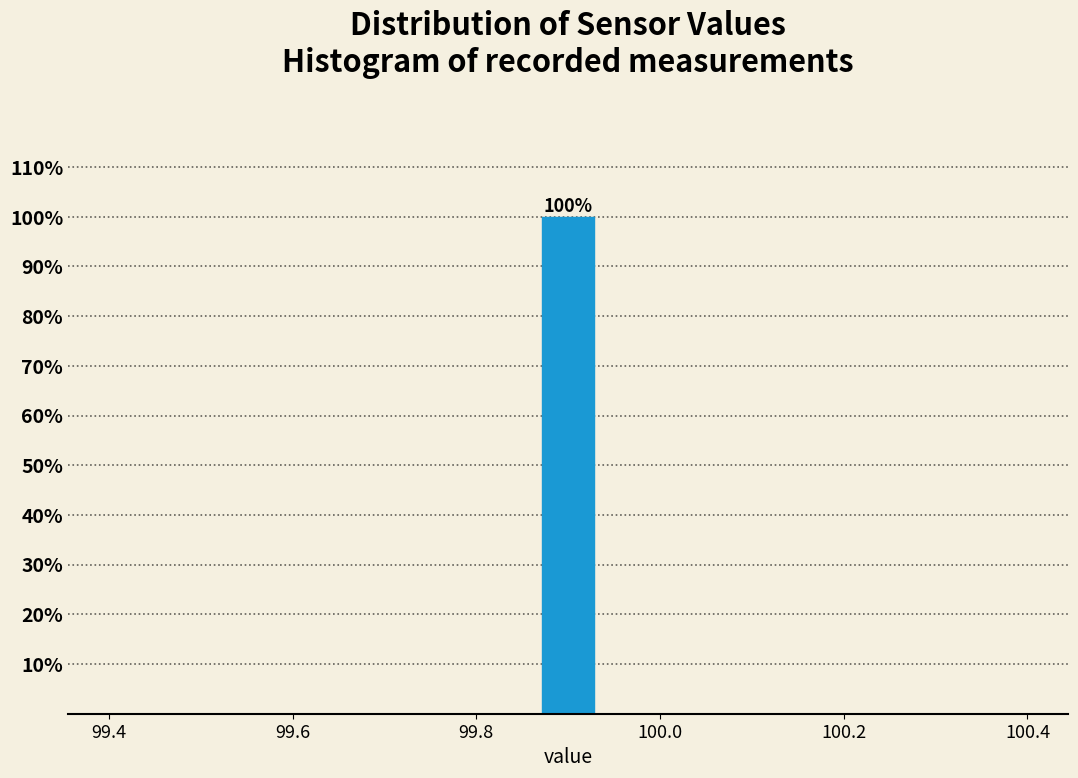

Read against the x-axis, roughly where is the centre of the tallest bar?

99.90